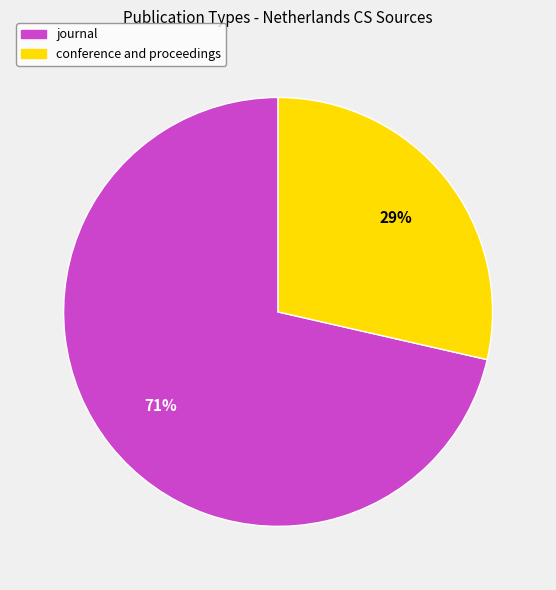

Which category has the biggest portion of the pie?

journal